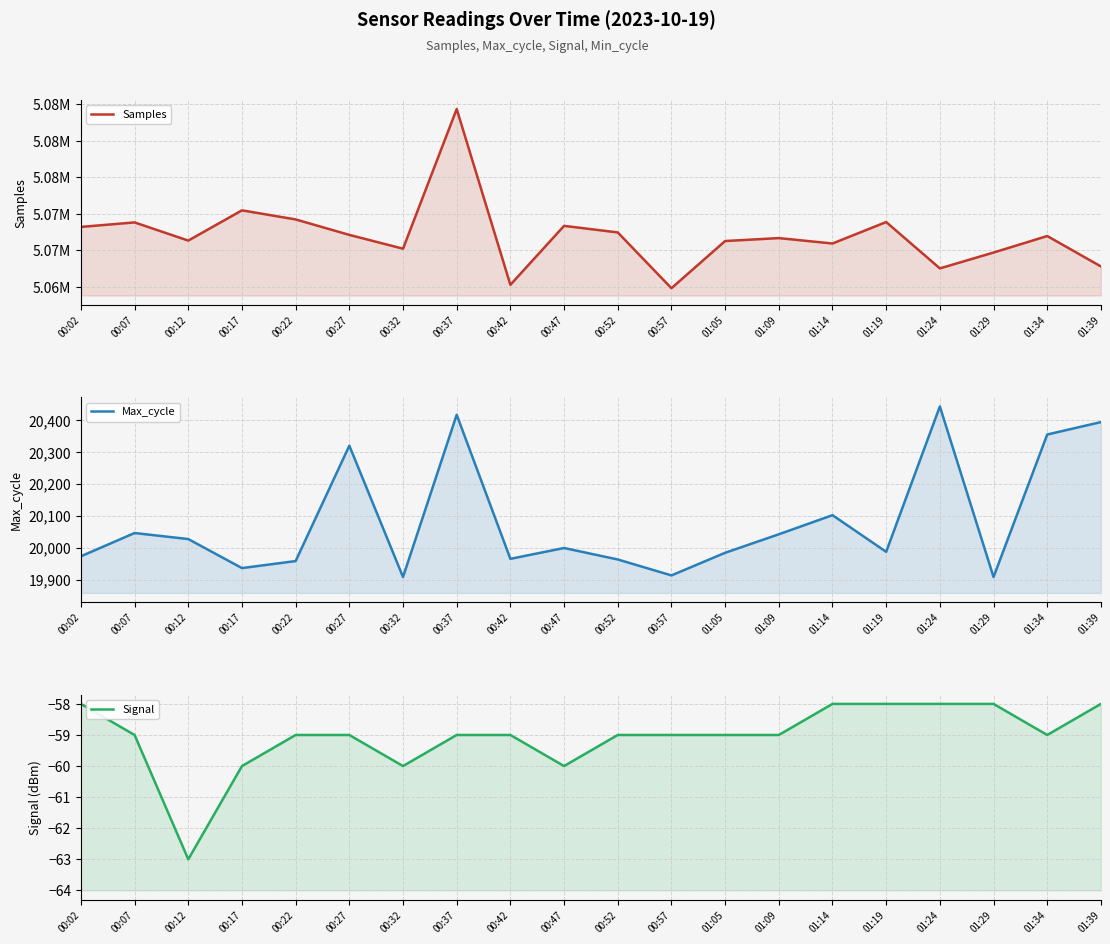

True or false: Samples and Max_cycle intersect in this chart.

False